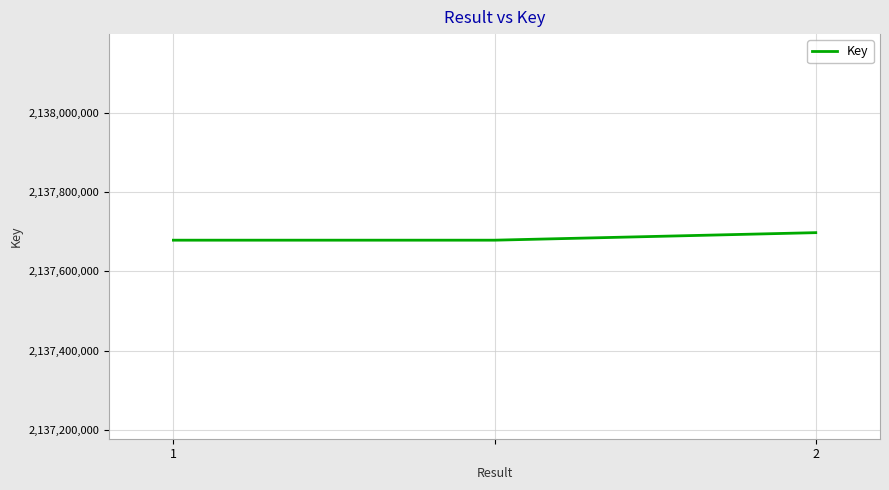

What is the minimum value shown in the chart?

2137678711